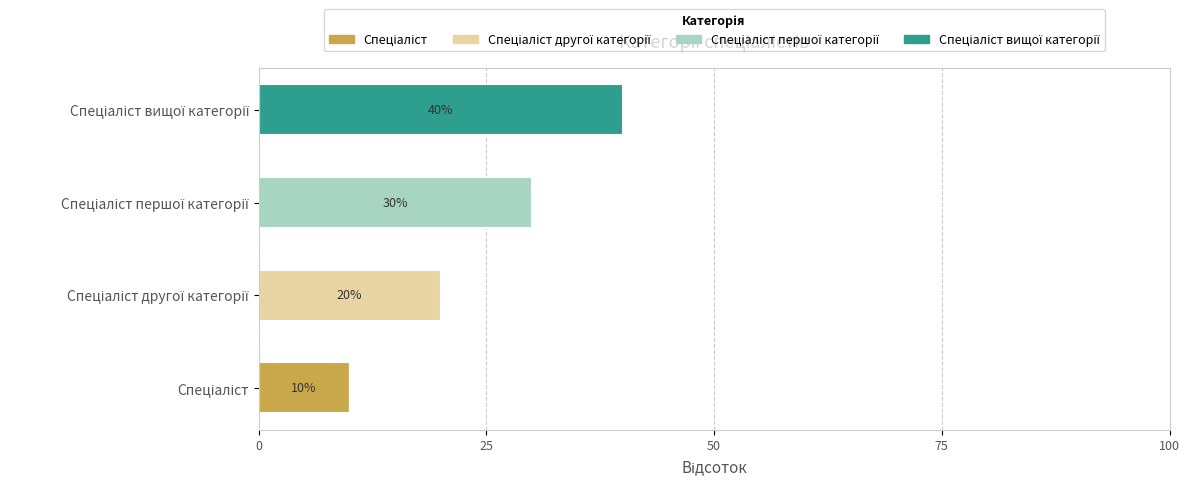

At how many categories does at least one series exceed 19?

3